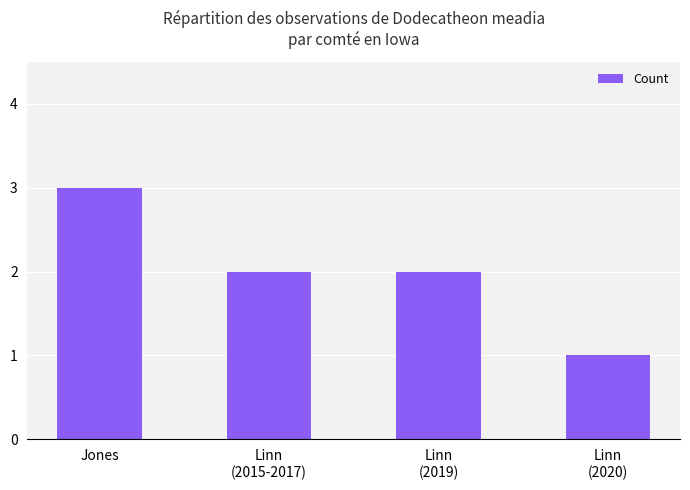

What is the average value?

2